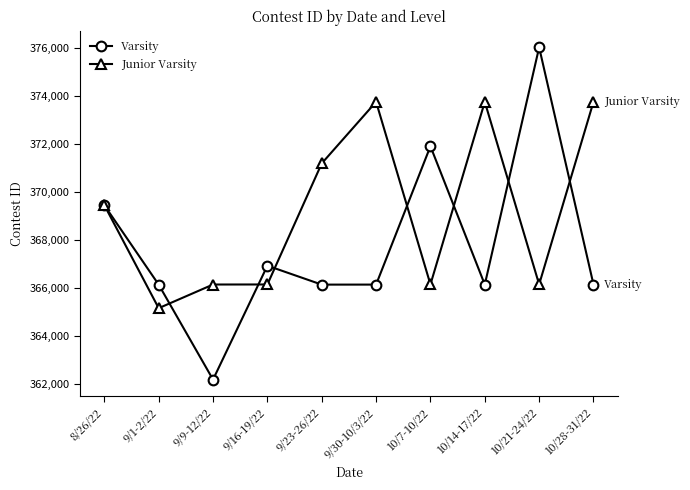

Is it true that Junior Varsity equals 366156 at 9/9-12/22?

True